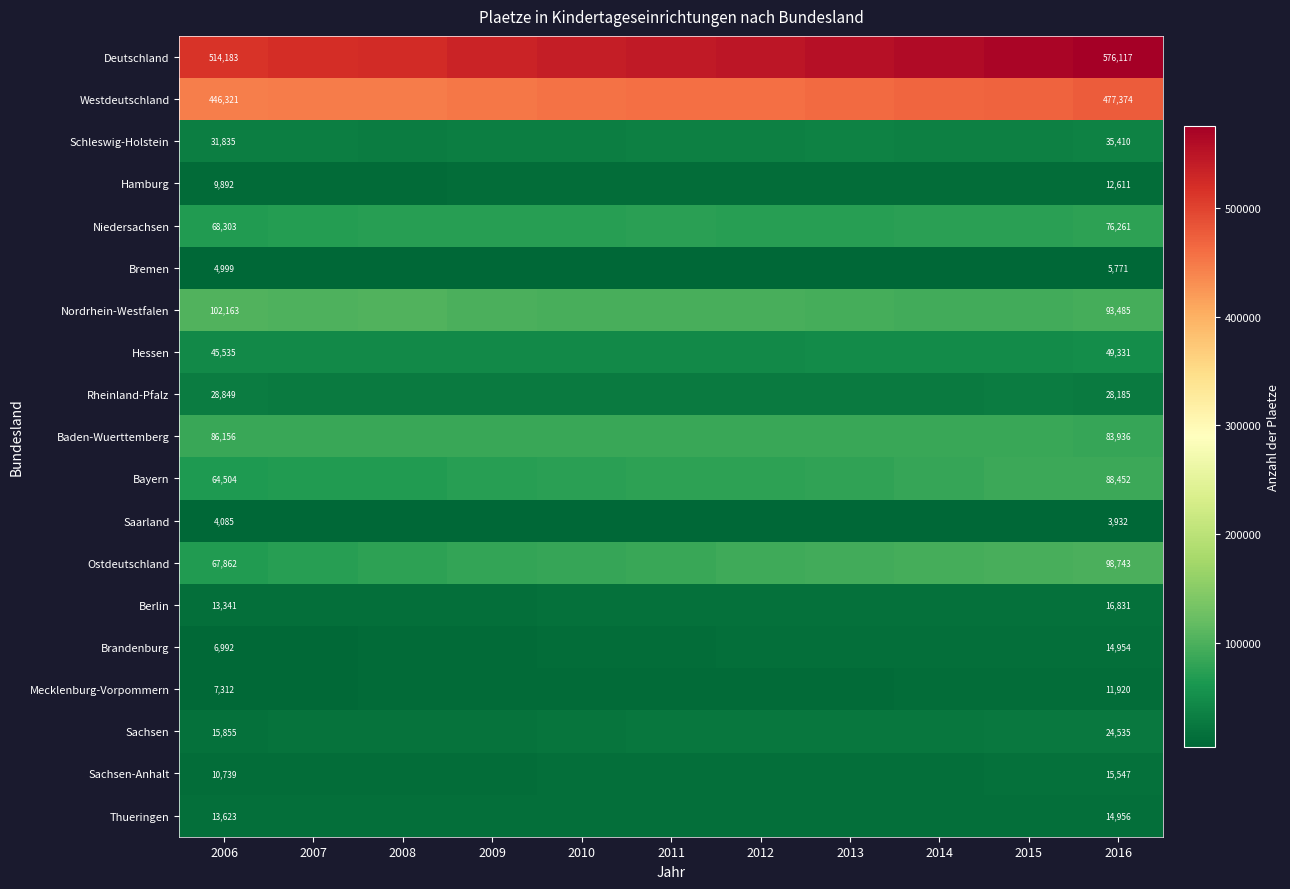

The Berlin series shows 13341 at 2006. True or false?

True